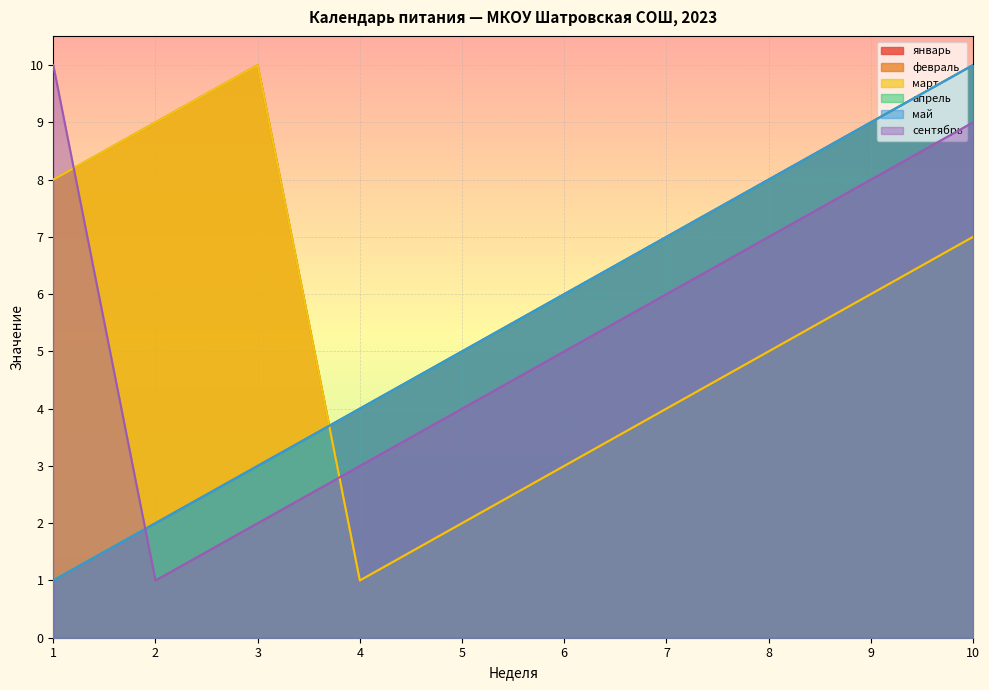

What is the average value of the январь series?

6